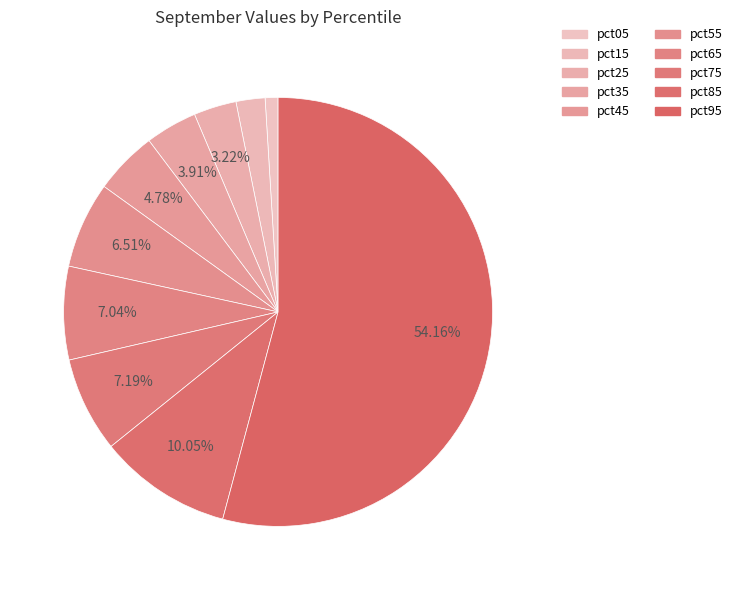

How many slices are in this pie chart?

10